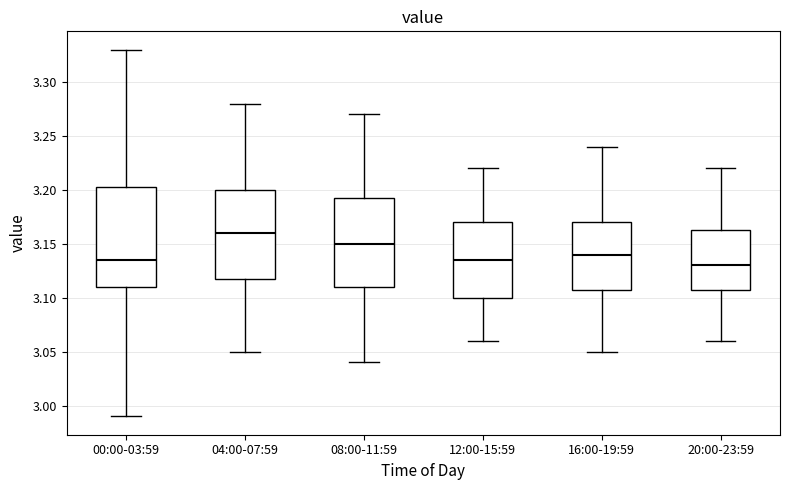

Which box's median line is the highest?

04:00-07:59